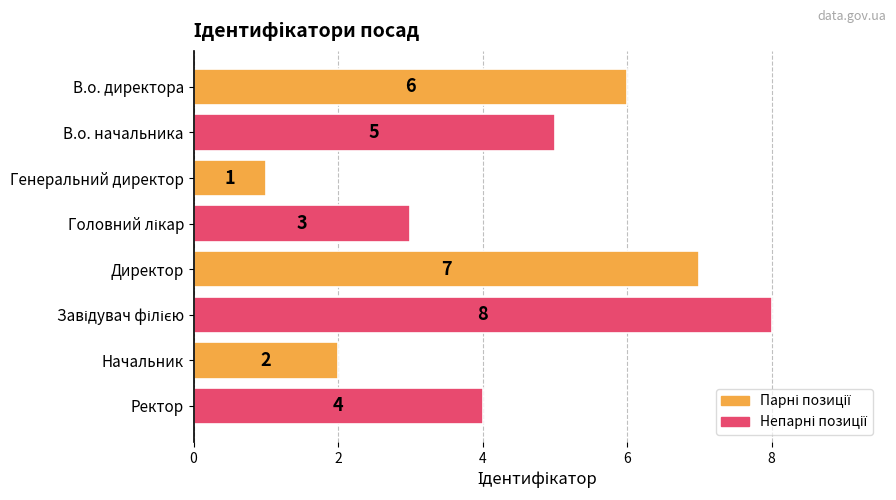

At which category does the chart reach its minimum across all series?

Генеральний директор